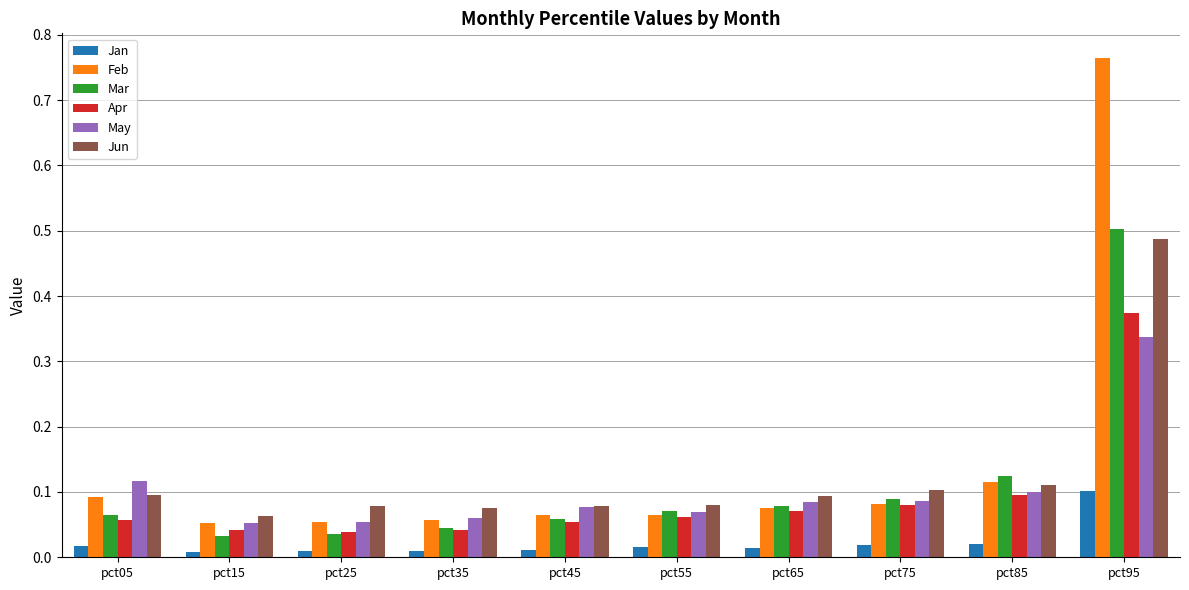

The Mar series shows 0.1 at pct65. True or false?

True